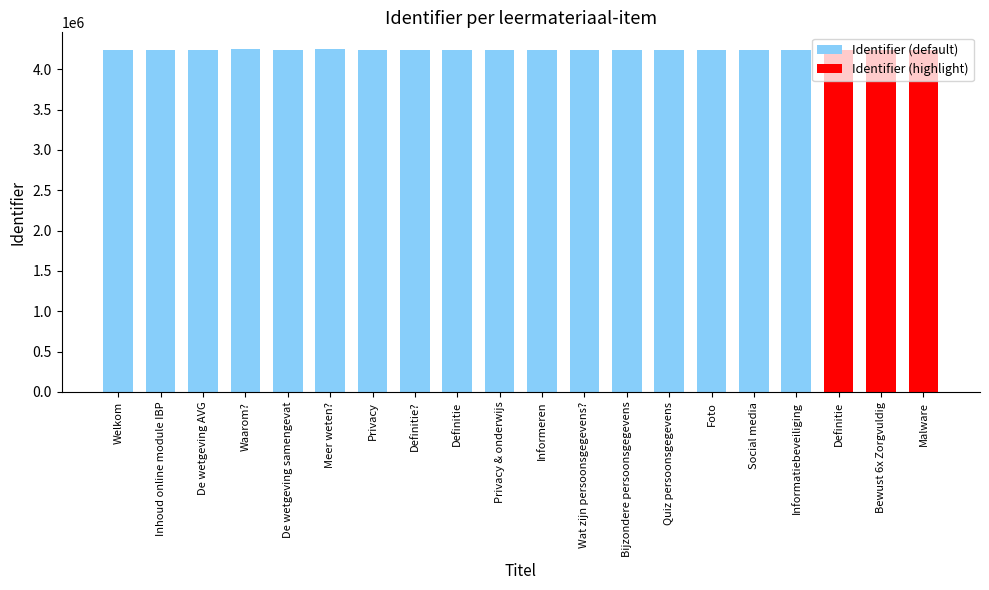

Does the chart contain any negative values?

No